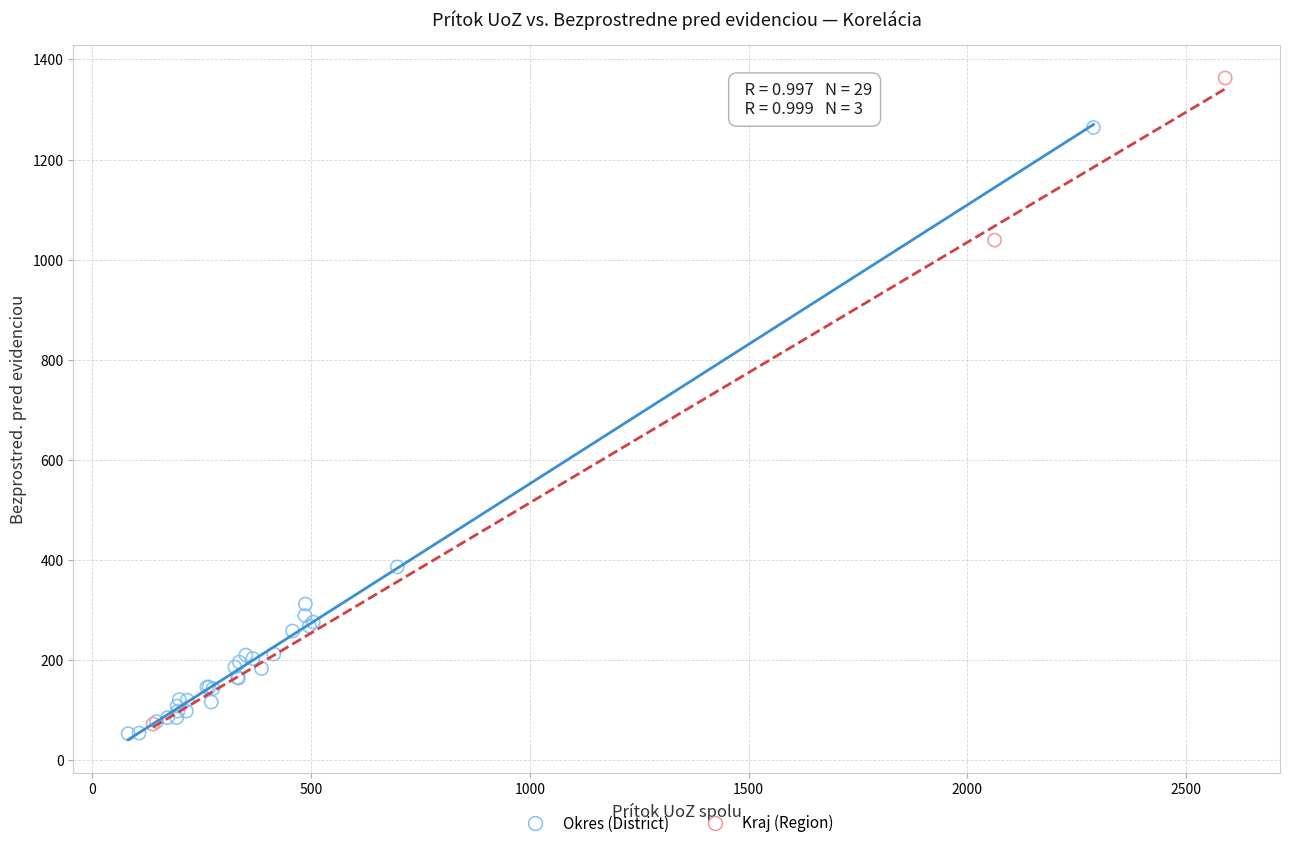

Which series reaches the maximum Y coordinate?

Kraj (Region)